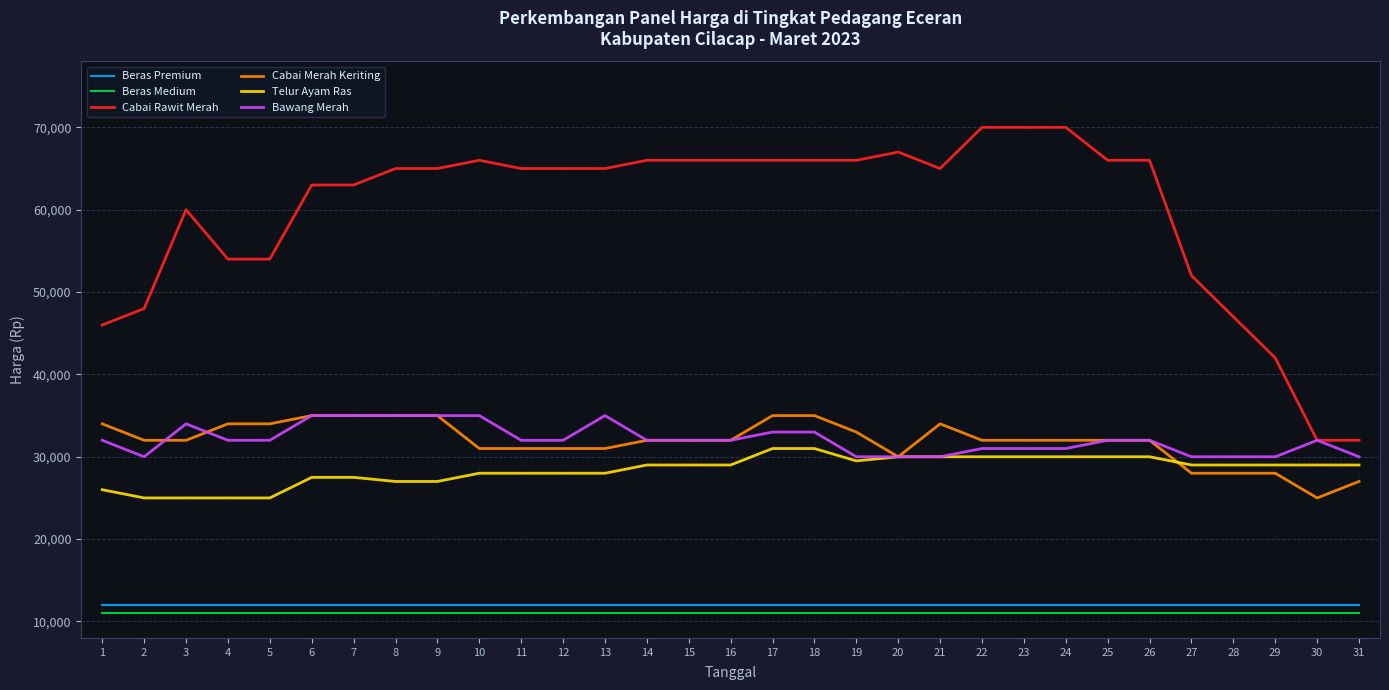

True or false: Bawang Merah and Cabai Merah Keriting cross at least once.

True